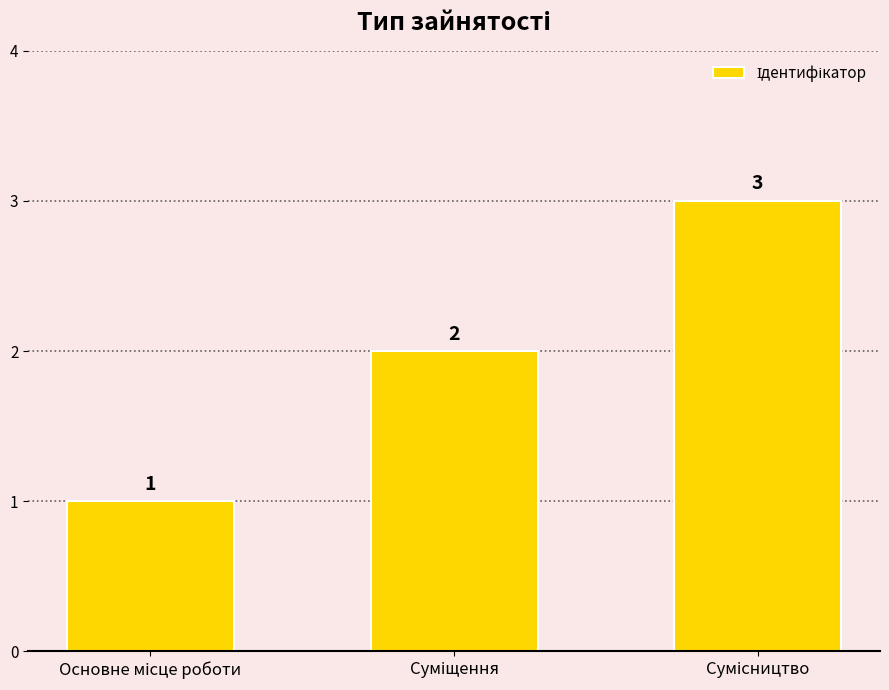

What is the smallest value displayed?

1